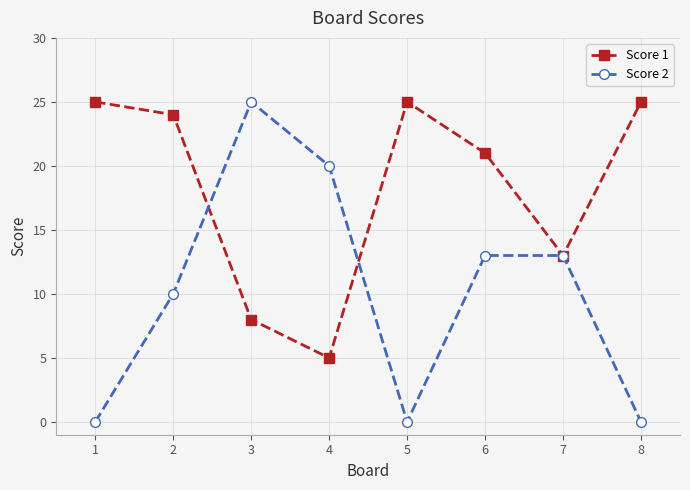

What is the sum of the Score 1 values at 8 and 3?

33